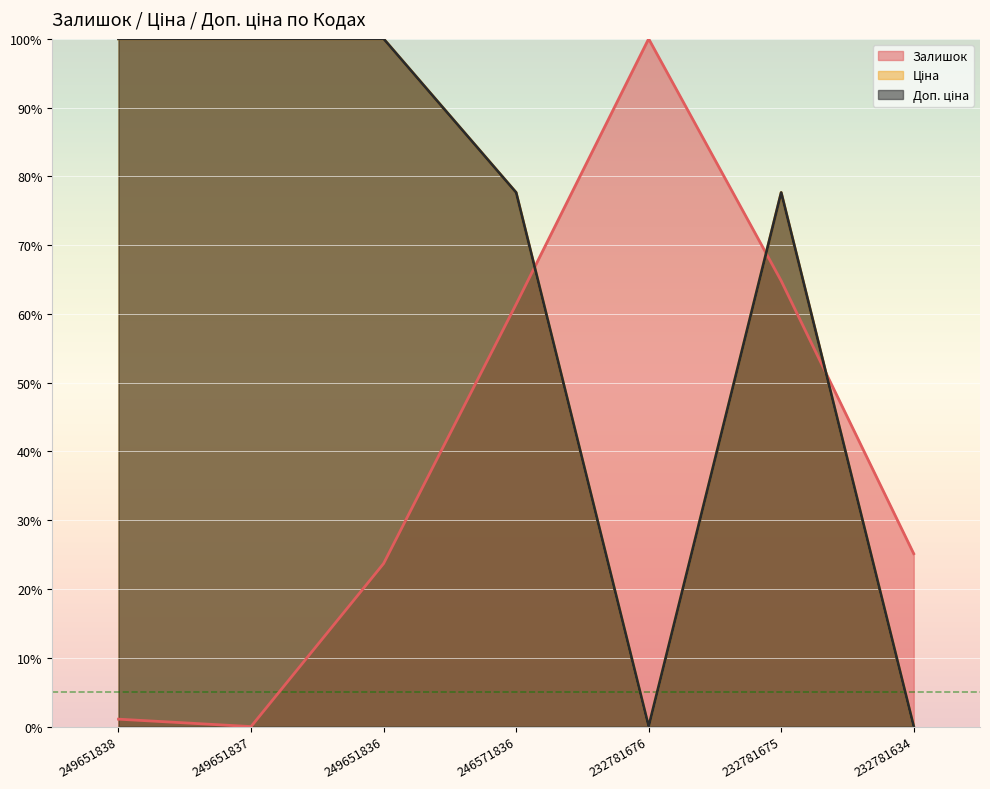

Reading right to left, list all the values displayed in this chart.

Залишок: 232781634=25.1	232781675=64.8	232781676=100.0	246571836=61.4	249651836=23.7	249651837=0.0	249651838=1.1
Ціна: 232781634=0.0	232781675=77.6	232781676=0.0	246571836=77.6	249651836=100.0	249651837=100.0	249651838=100.0
Доп. ціна: 232781634=0.0	232781675=77.6	232781676=0.0	246571836=77.6	249651836=100.0	249651837=100.0	249651838=100.0